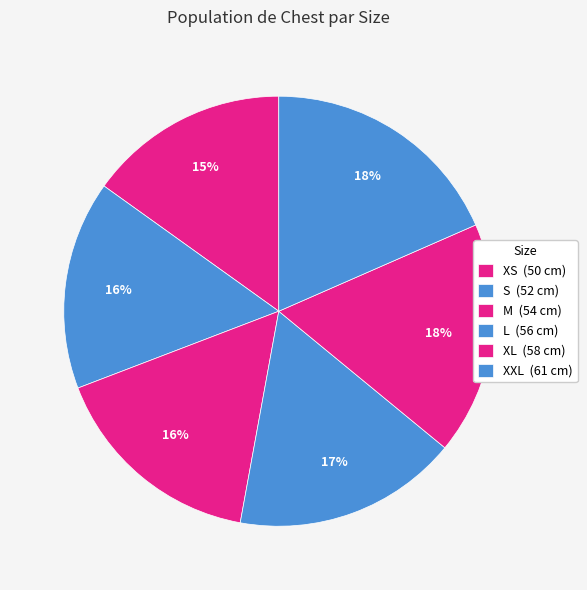

Is XS the majority of the pie?

No